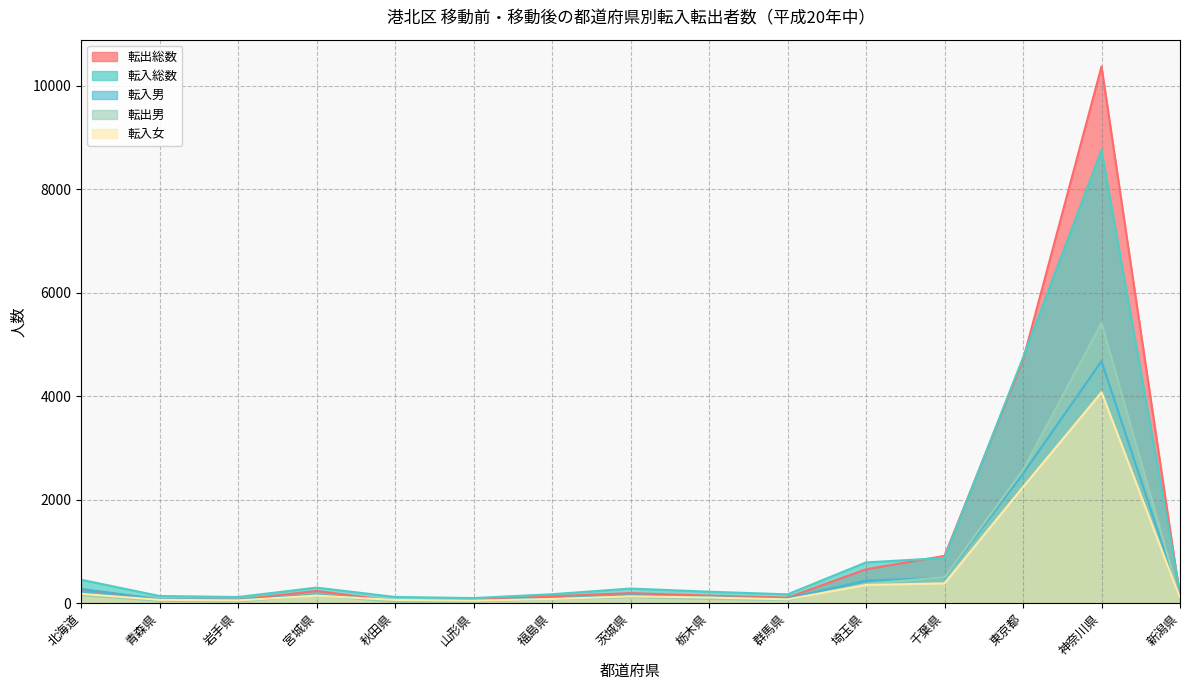

What are all the series names shown in the legend?

転出総数, 転入総数, 転入男, 転出男, 転入女